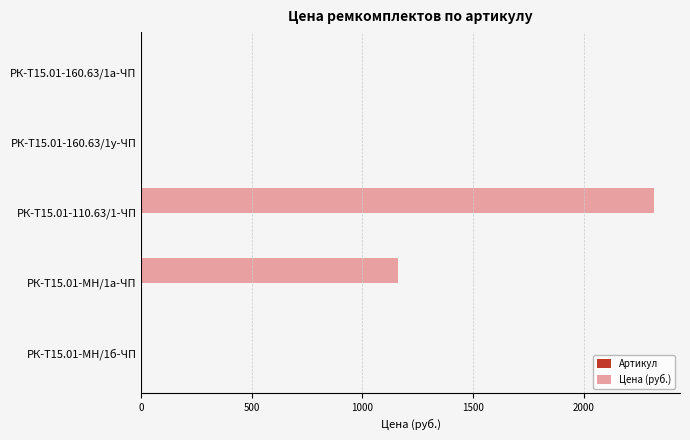

Which series has the largest total across all categories?

Цена (руб.)